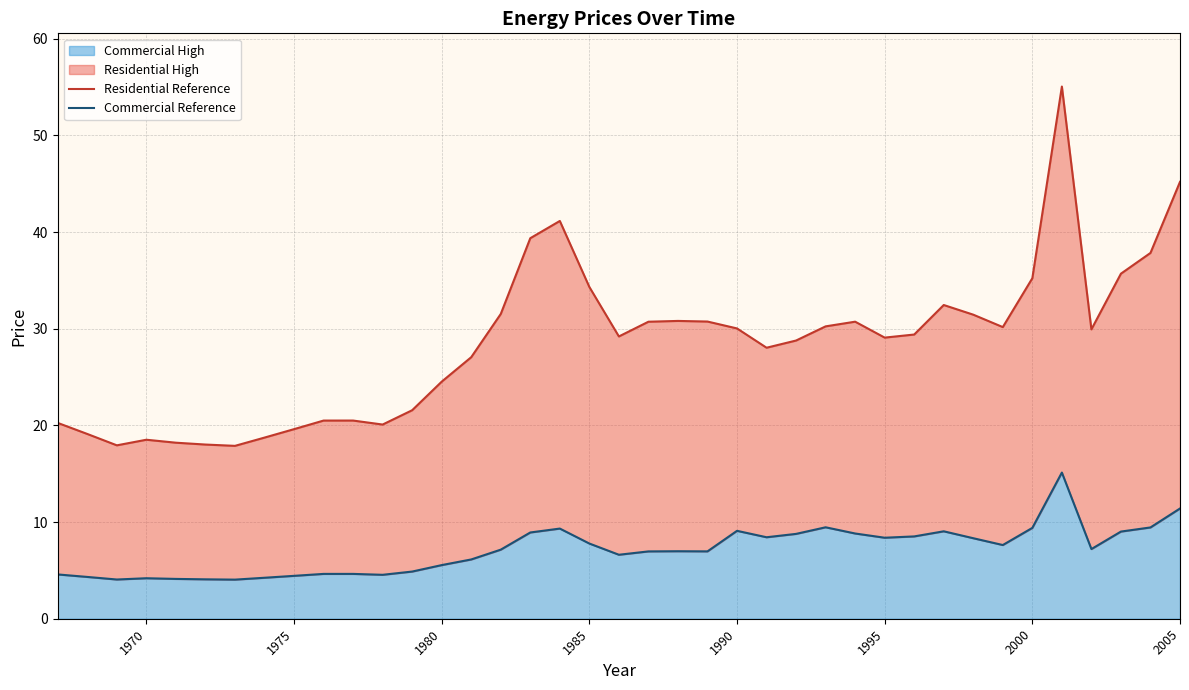

What is the lowest value of the Commercial High series?

4.0